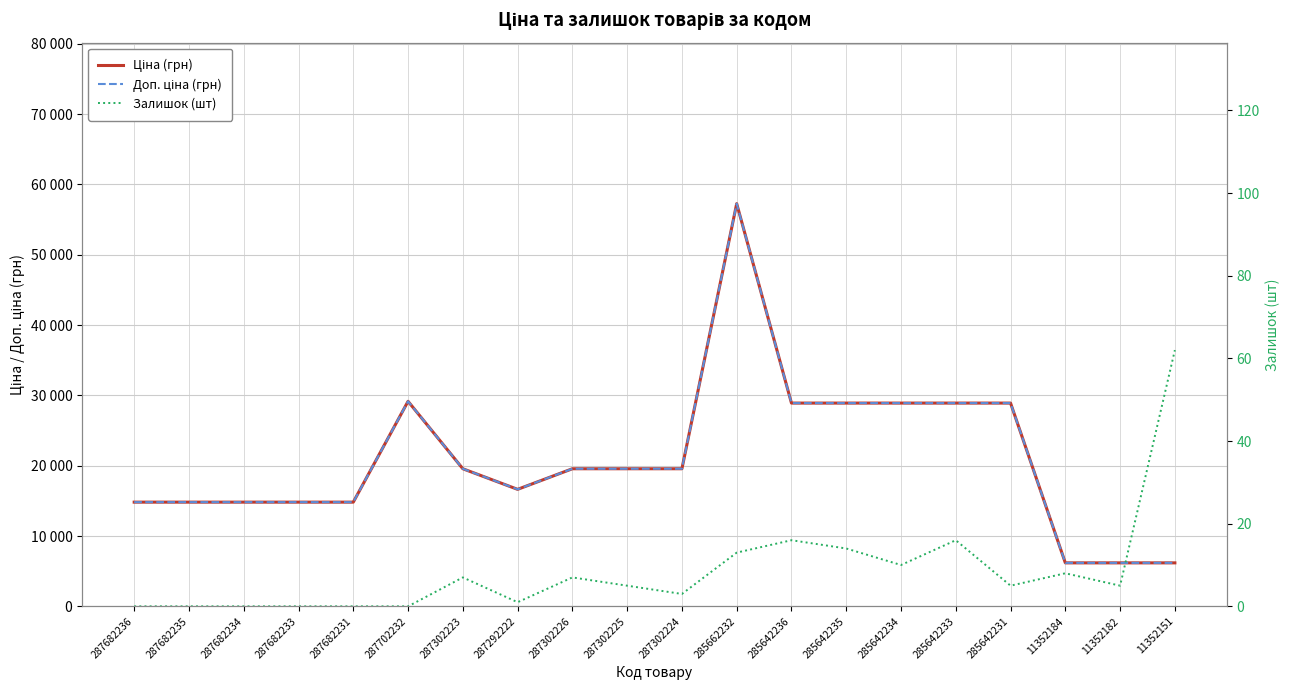

True or false: Доп. ціна (грн) and Залишок (шт) cross at least once.

False